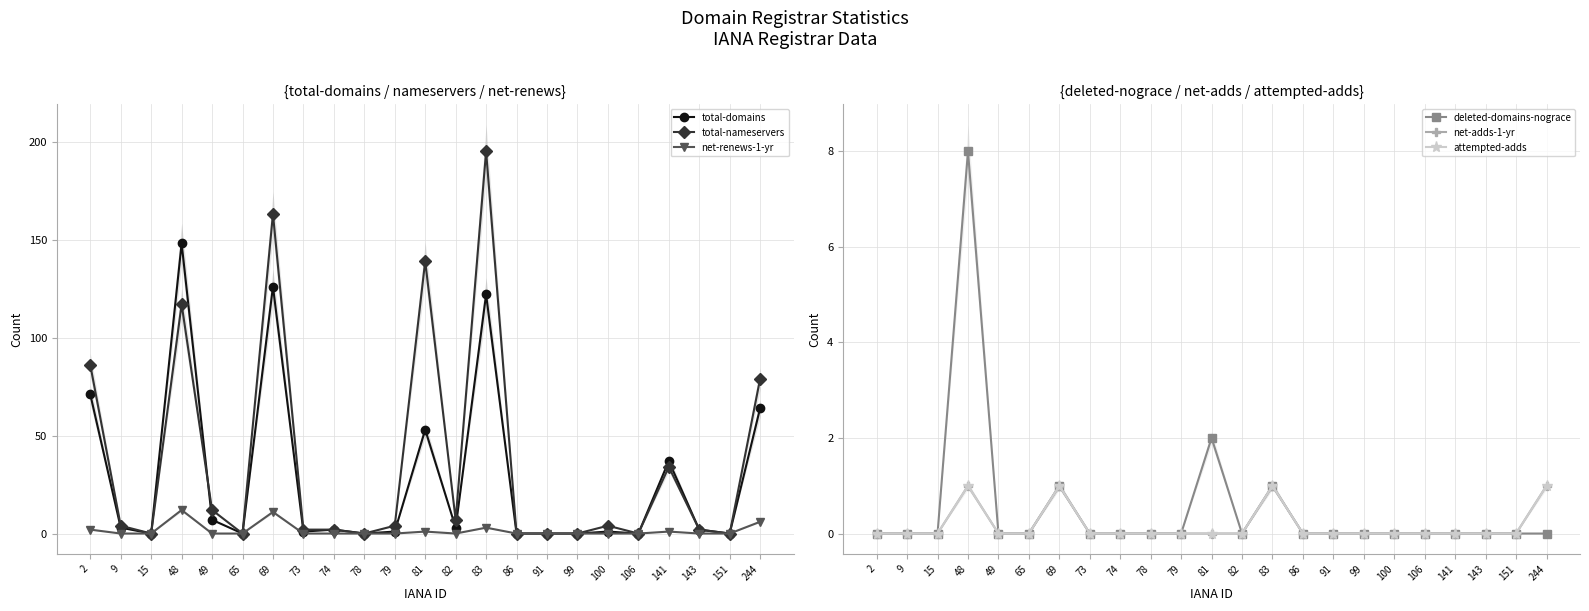

True or false: attempted-adds and total-nameservers cross at least once.

False